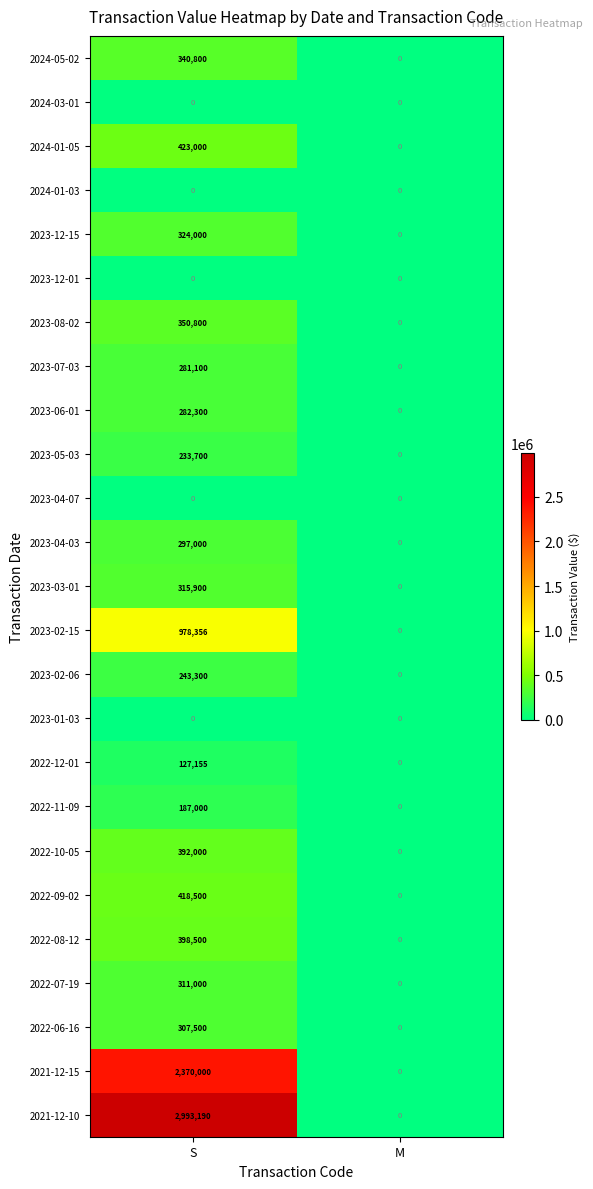

The 2023-12-15 series shows 0 at M. True or false?

True